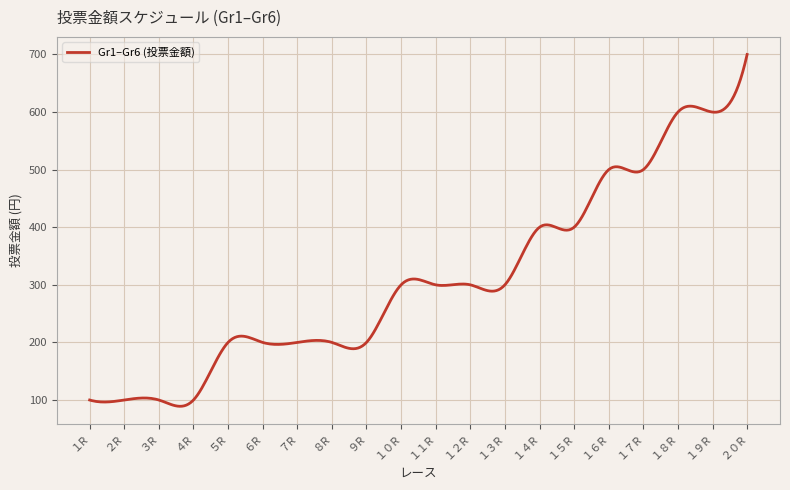

What is the smallest value displayed?

89.1